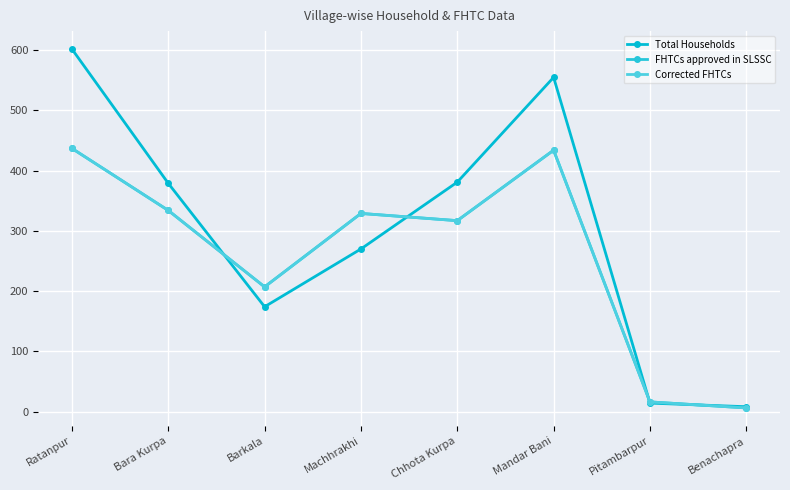

What is the spread (max minus min) of values at Benachapra?

2